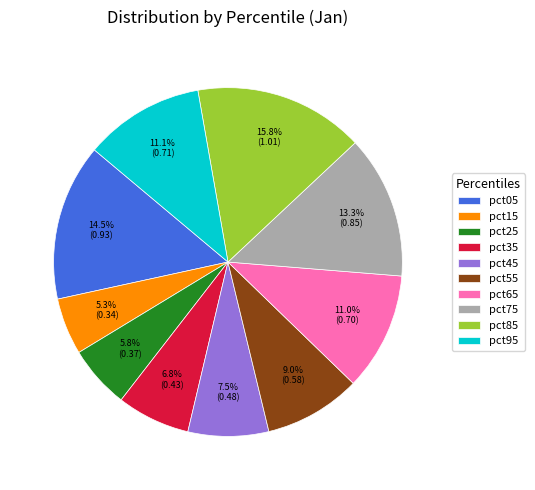

Is the sum of pct75 and pct45 greater than half?

No